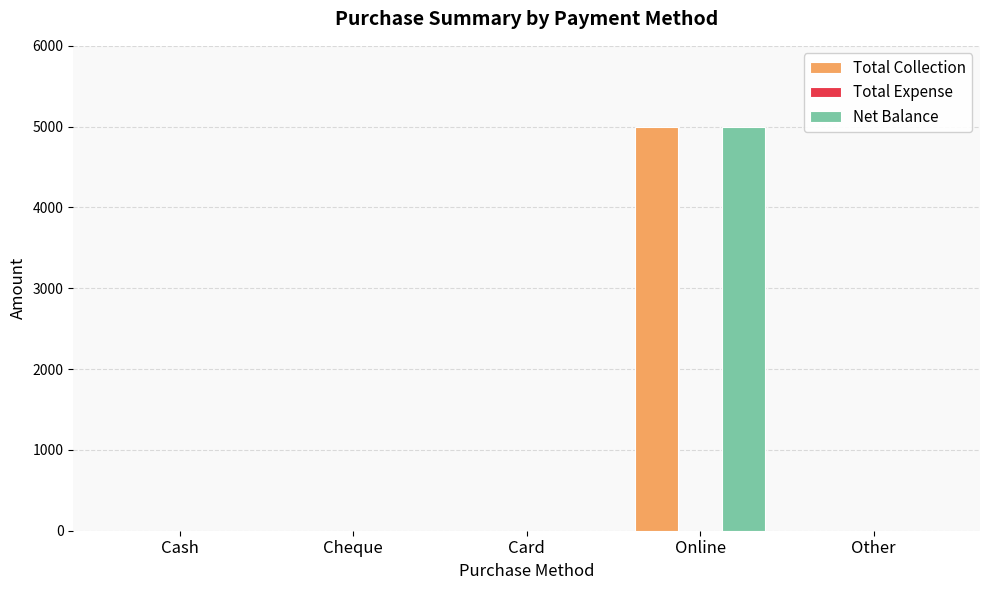

What is the sum of all Net Balance values?

5000